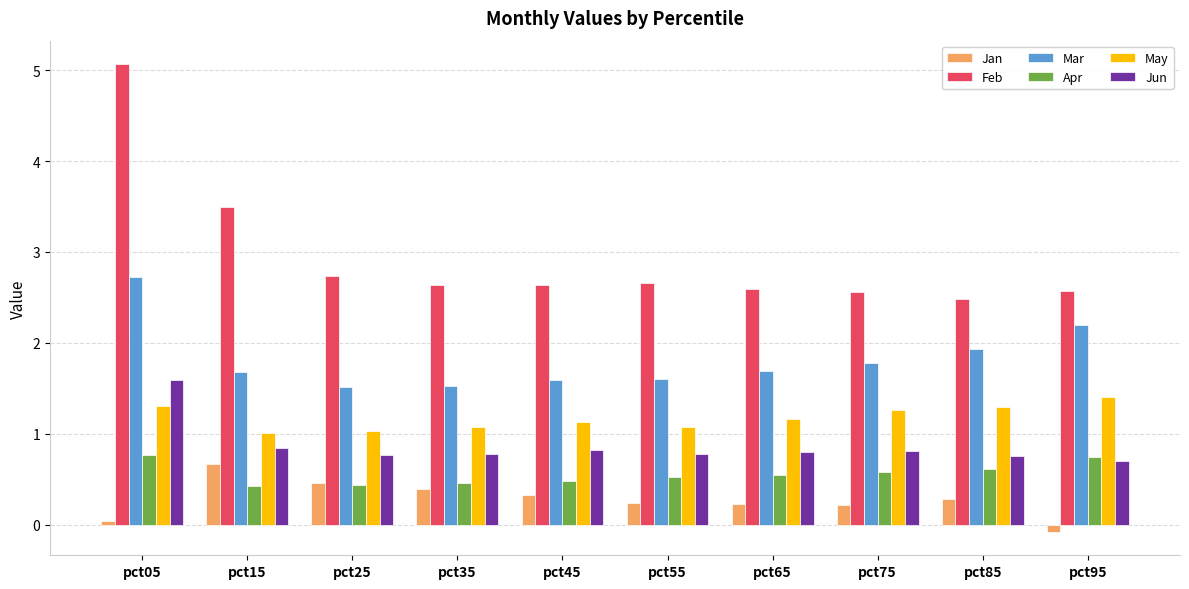

What is the approximate value of Jan at pct95?

-0.1